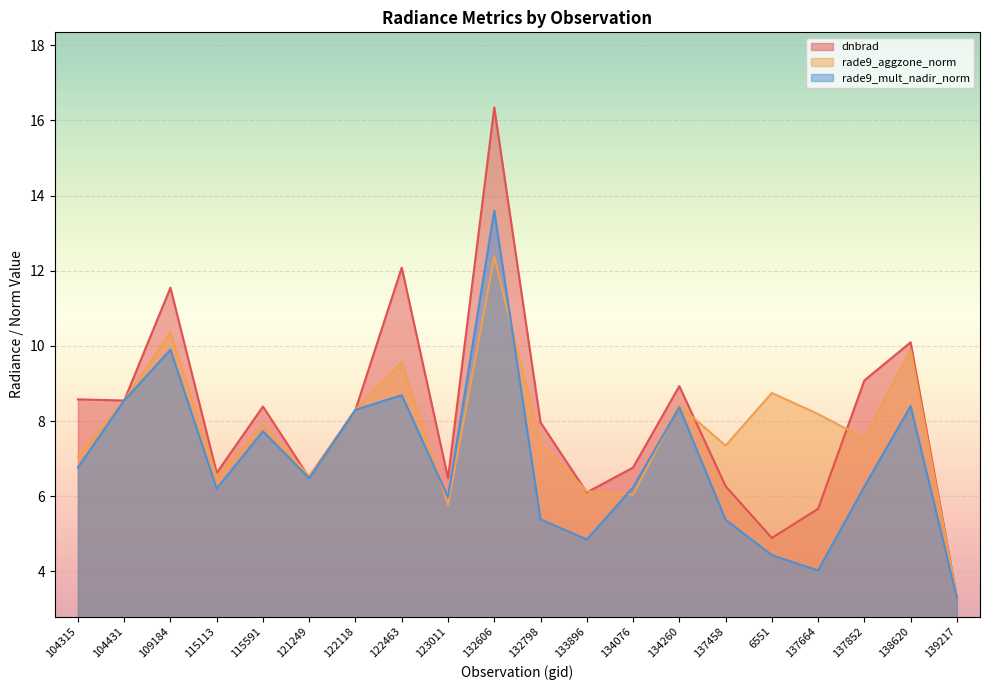

What is the label of the 17th point from the left?

137664